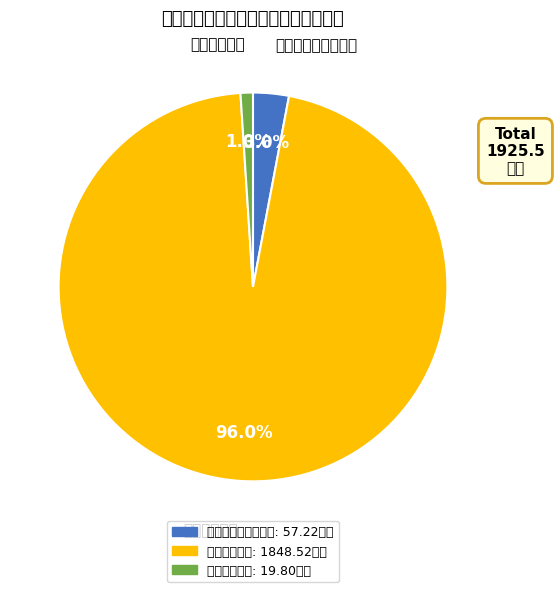

Is there any slice that represents more than half of the pie?

Yes